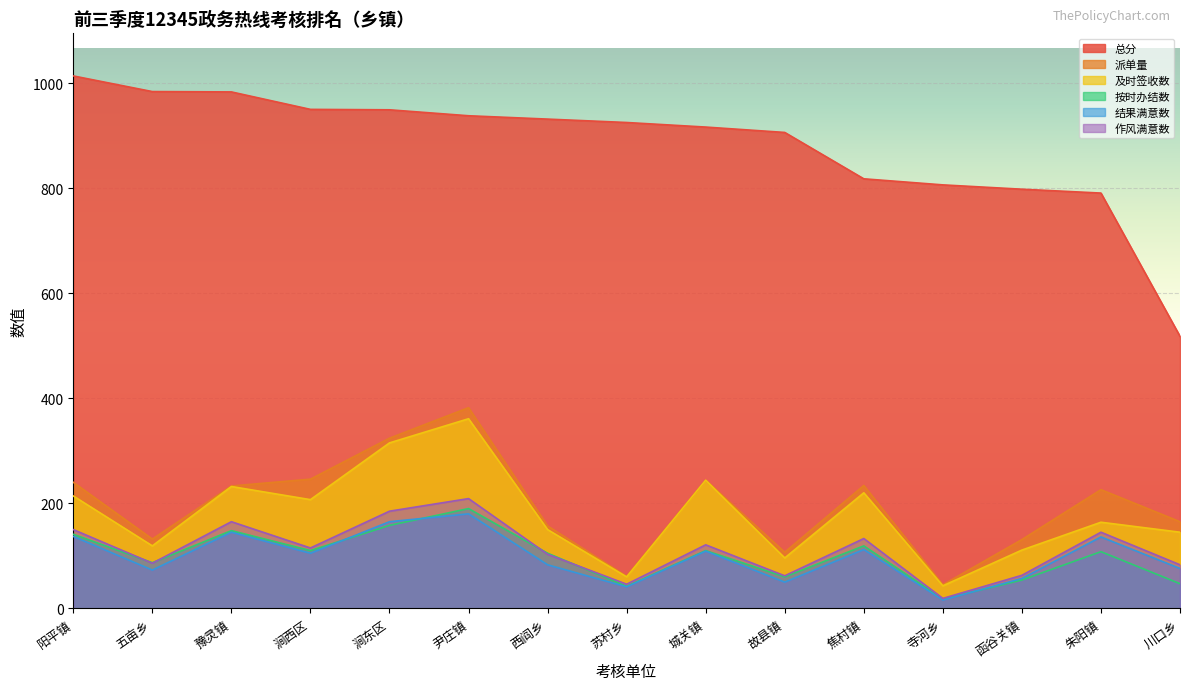

List the series in order of their peak value, lowest first.

结果满意数, 按时办结数, 作风满意数, 及时签收数, 派单量, 总分